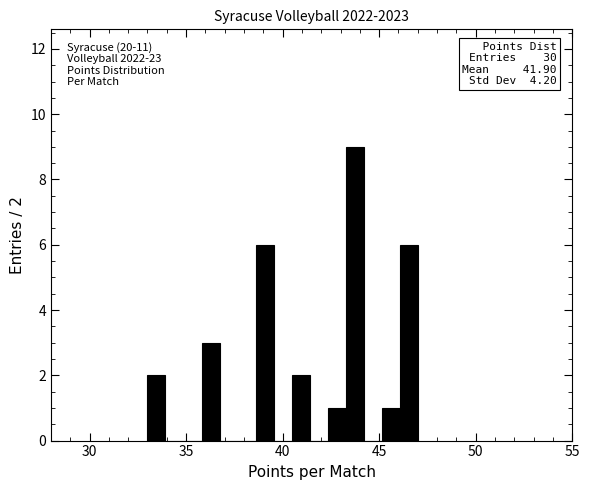

Around what value on the x-axis is the tallest bar? Give the approximate position of its centre, as read against the axis.

43.5